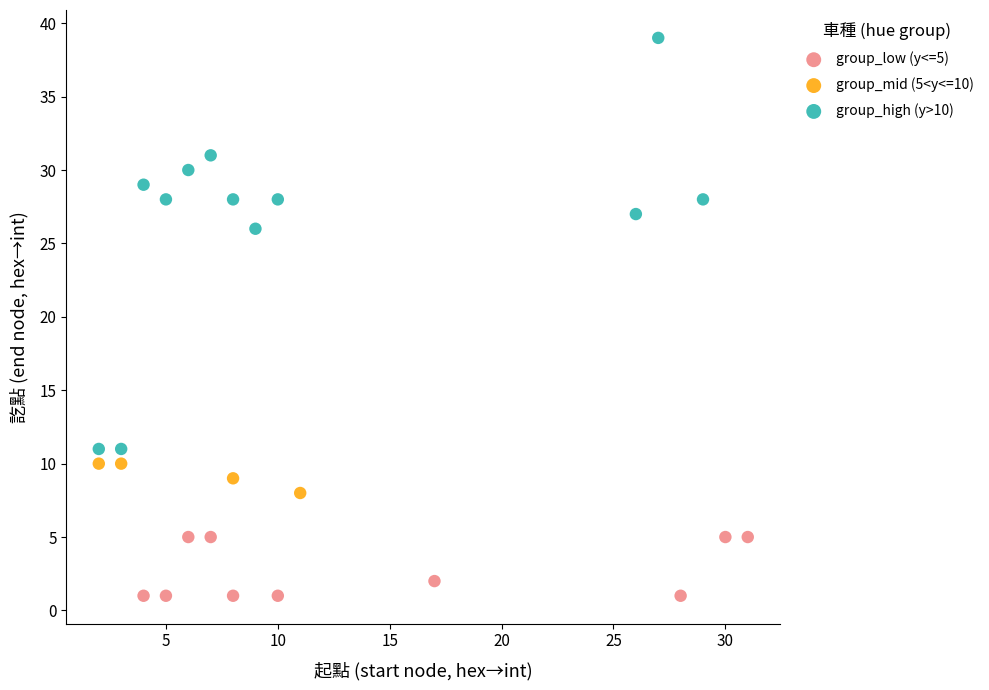

Which series contains the highest Y value?

group_high (y>10)